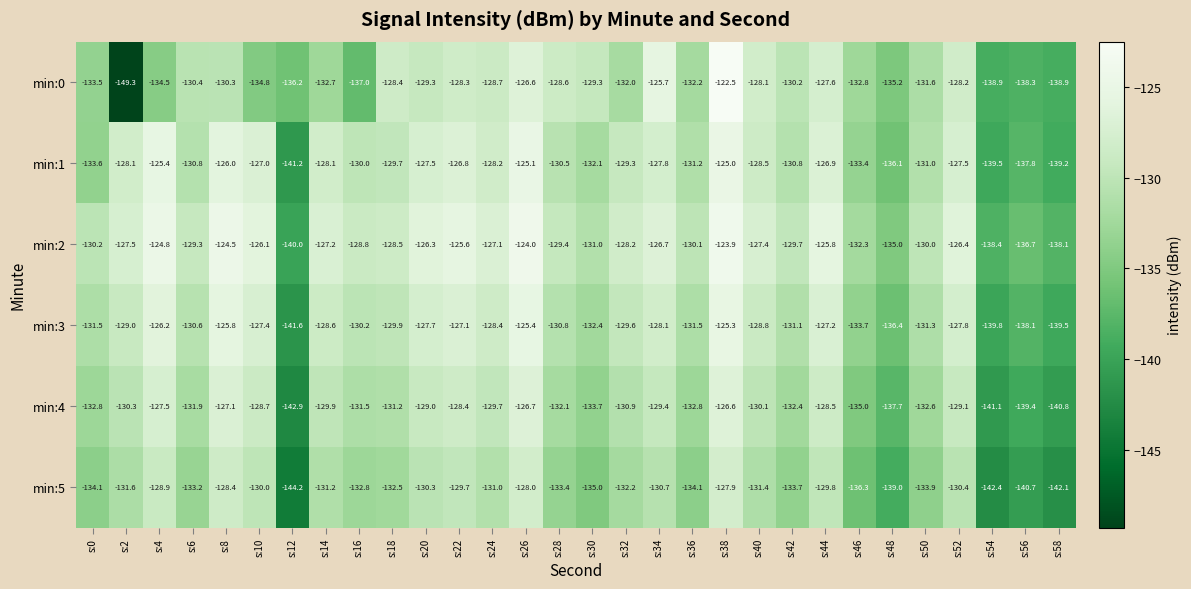

What is the greatest value displayed?

-122.5